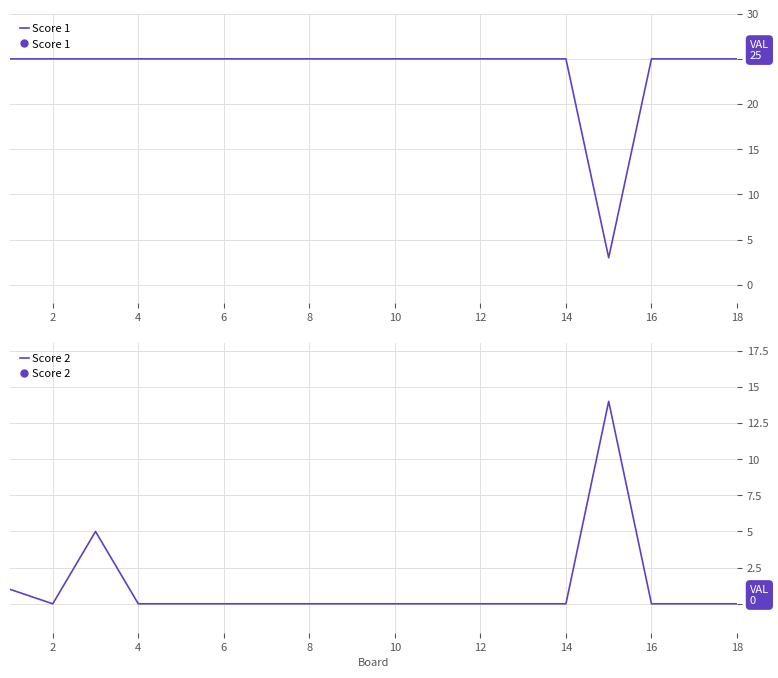

Reading right to left, transcribe all the data shown in this chart.

Score 1: 25	25	25	3	25	25	25	25	25	25	25	25	25	25	25	25	25	25
Score 2: 0	0	0	14	0	0	0	0	0	0	0	0	0	0	0	5	0	1